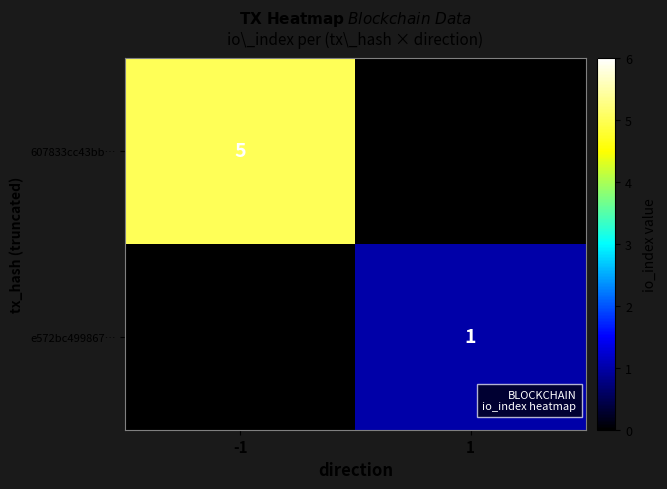

How many values in 607833cc43bb… are above zero?

1